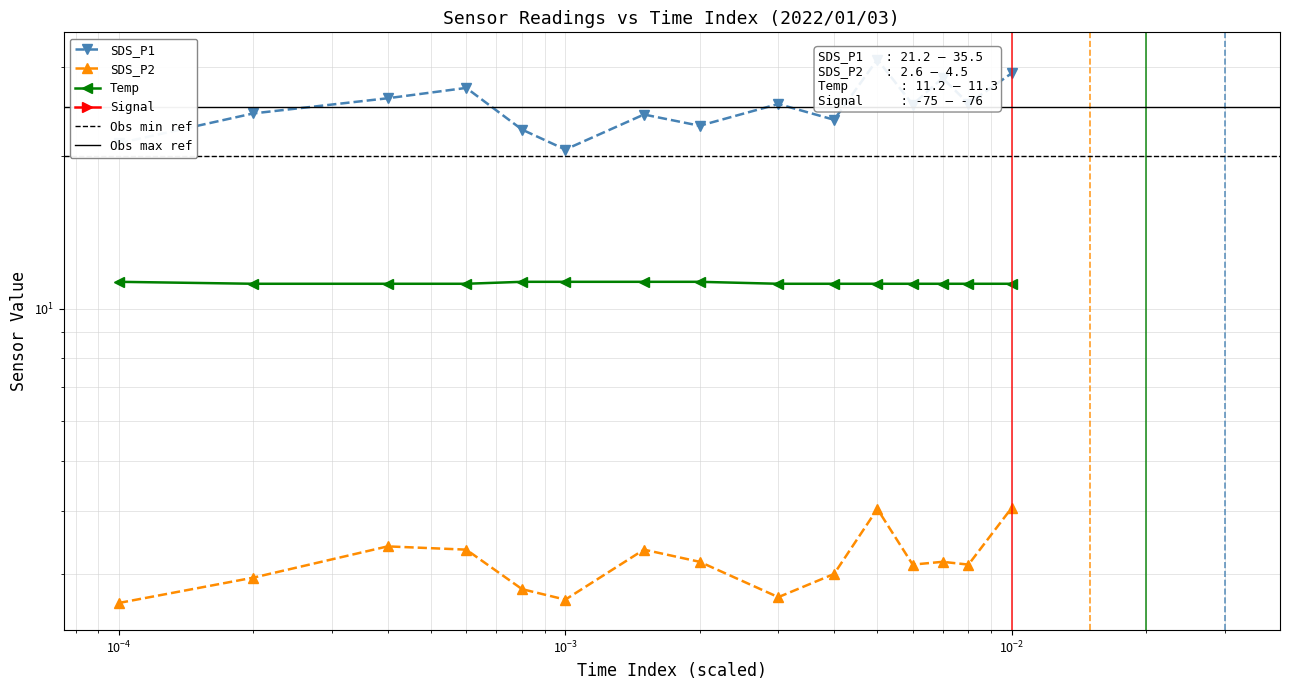

Does the chart display data point markers on the line(s)?

Yes